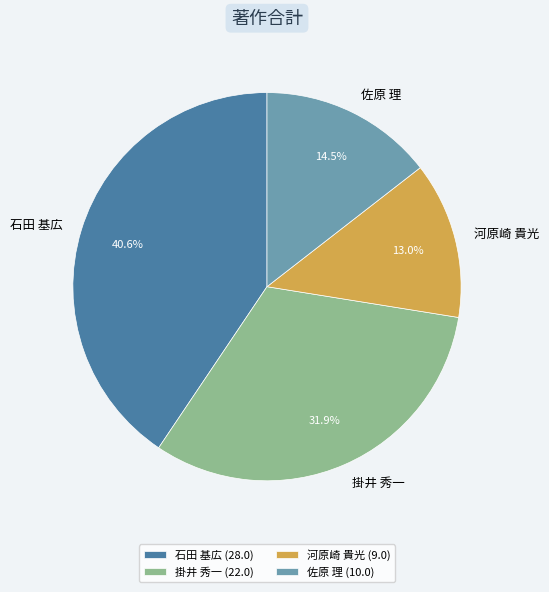

Combined, what portion of the pie is 石田 基広 (28.0) and 佐原 理 (10.0)?

55.1%